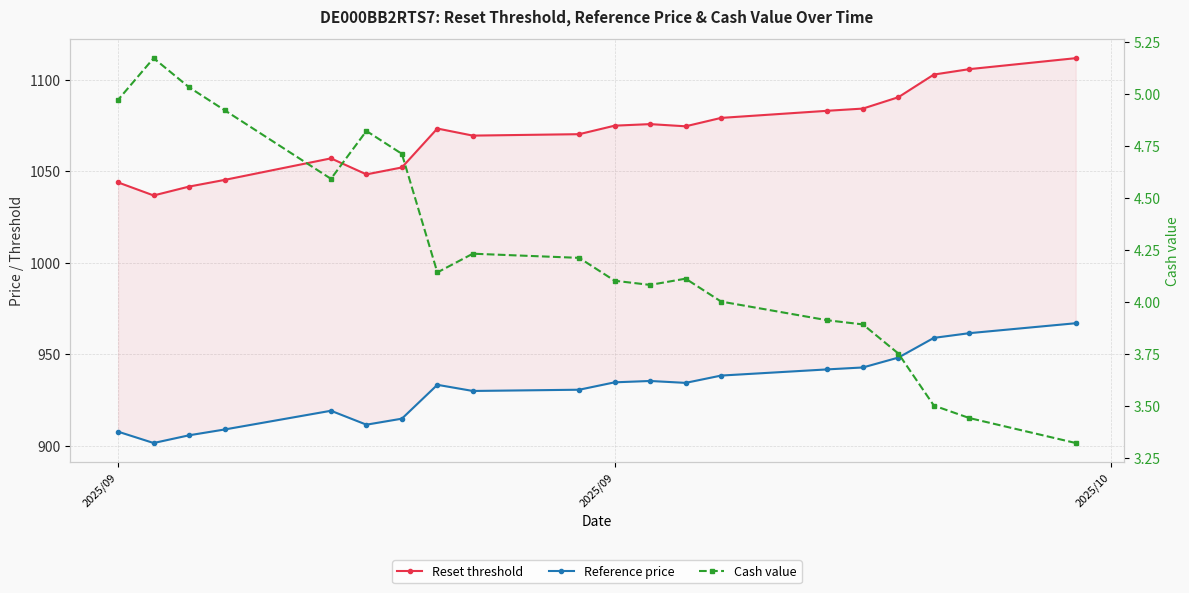

True or false: Reference price has more than 2 interior local peaks.

True